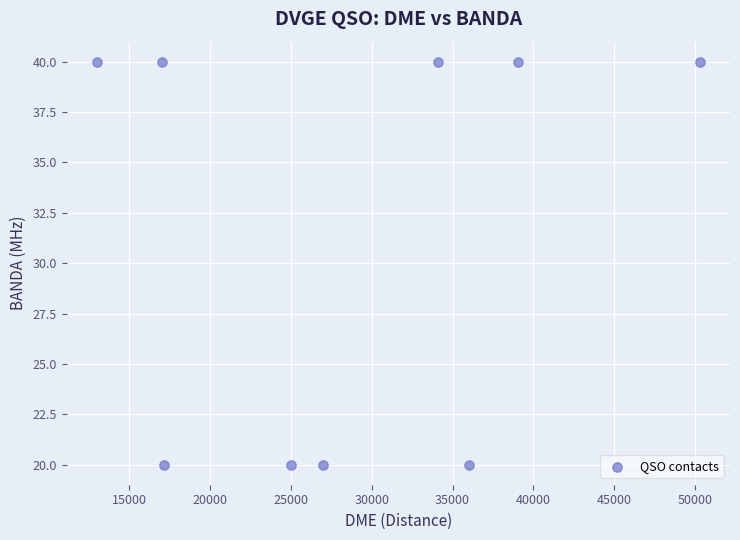

What is the range of X values (max minus min)?

37289